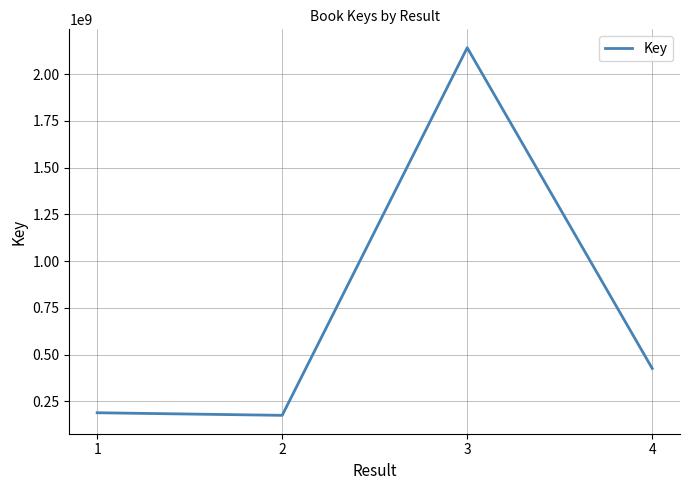

What is the minimum value shown in the chart?

175102586